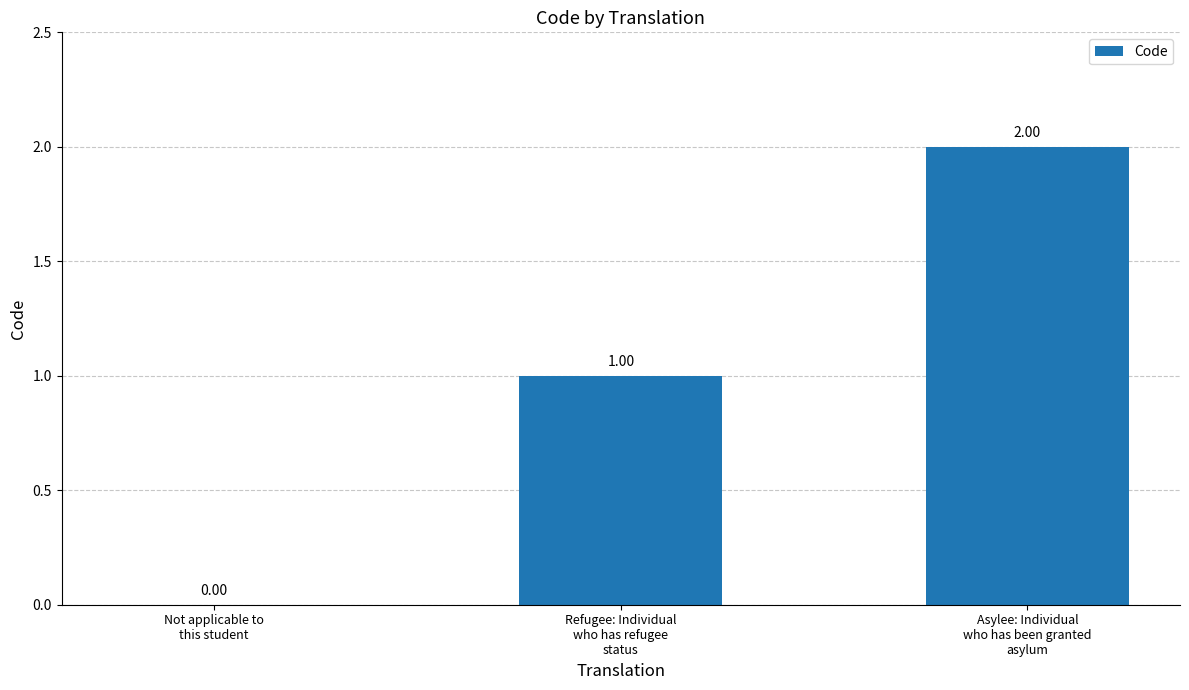

What is the greatest value displayed?

2